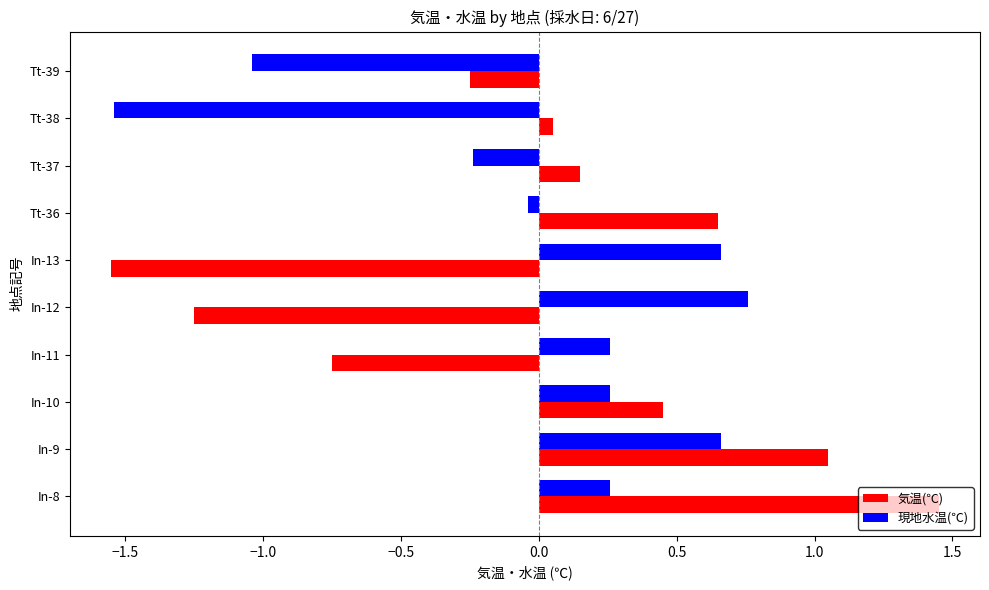

Where is 気温(℃) nearest to the value 0?

Tt-38